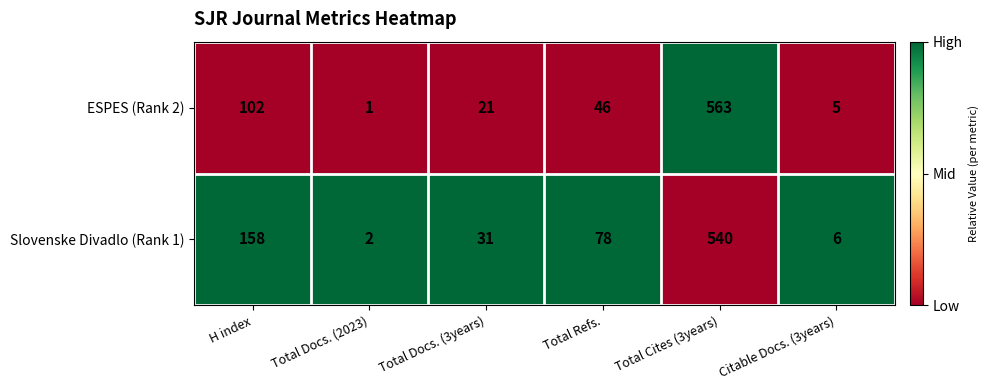

What is the spread (max minus min) of values at H index?

56